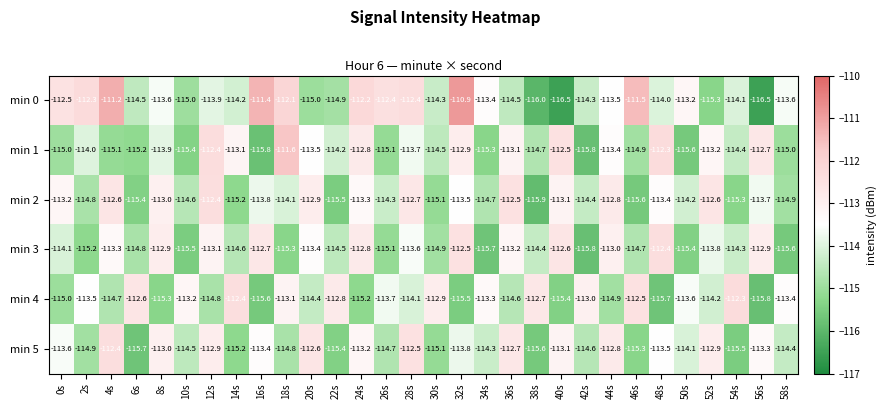

Which series changed the most between 4s and 26s?

min 5